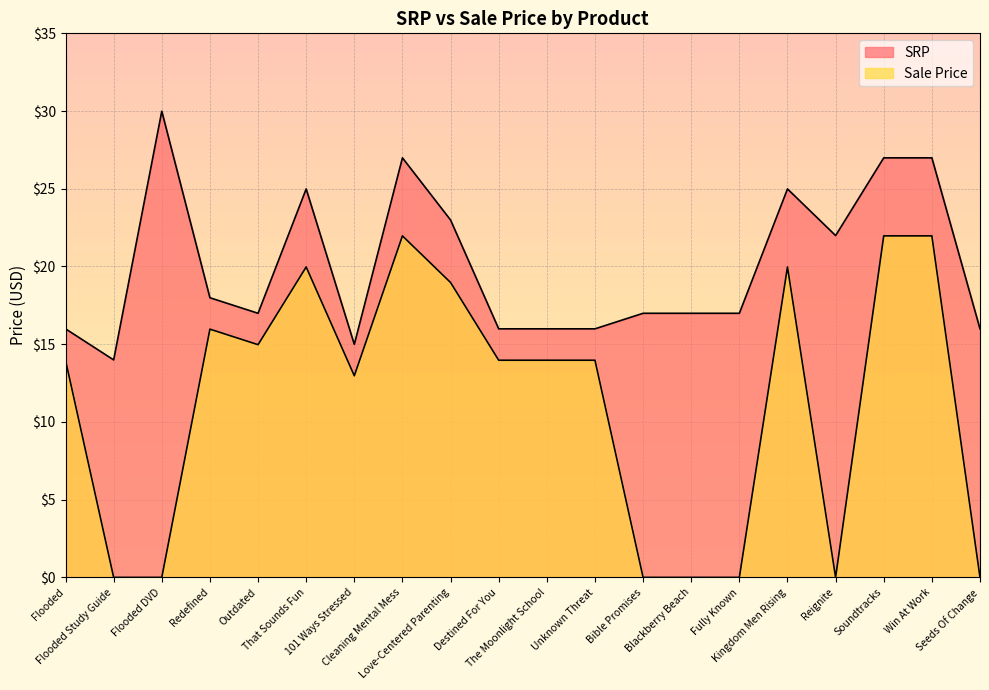

At how many categories does at least one series exceed 4?

20